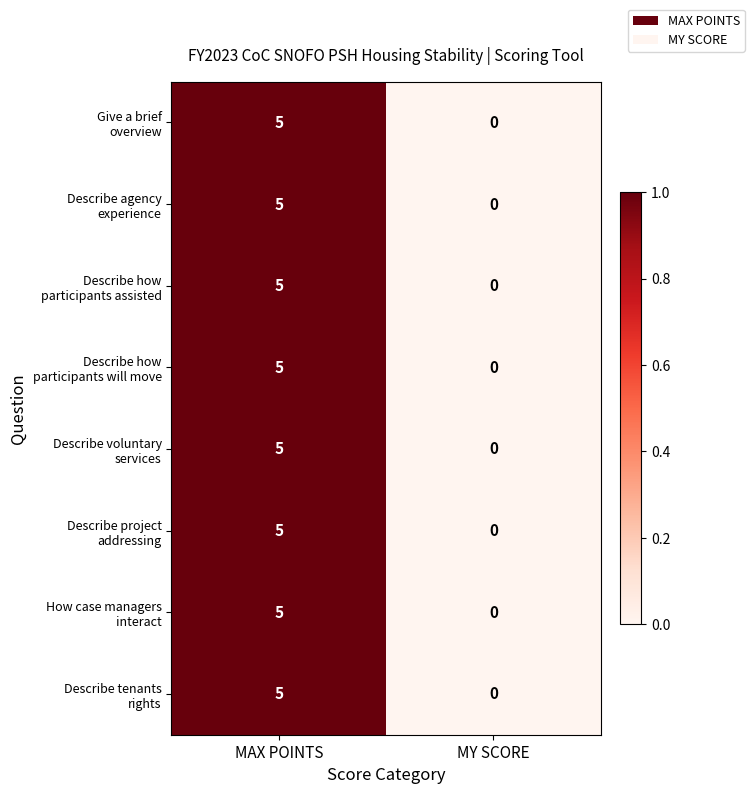

What is the total value across all series at MAX POINTS?

40